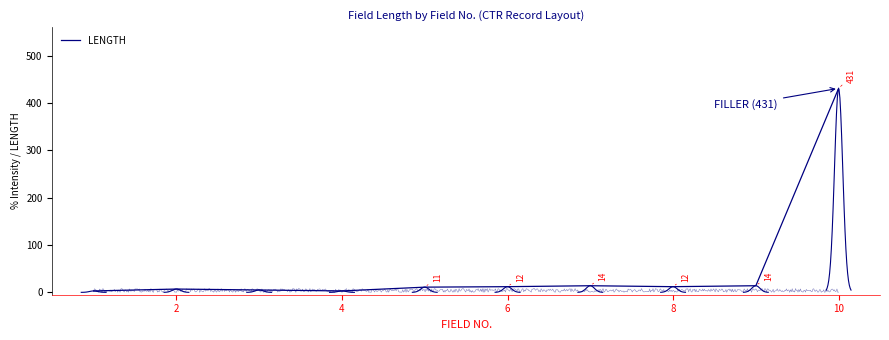

What is the maximum value shown in the chart?

431